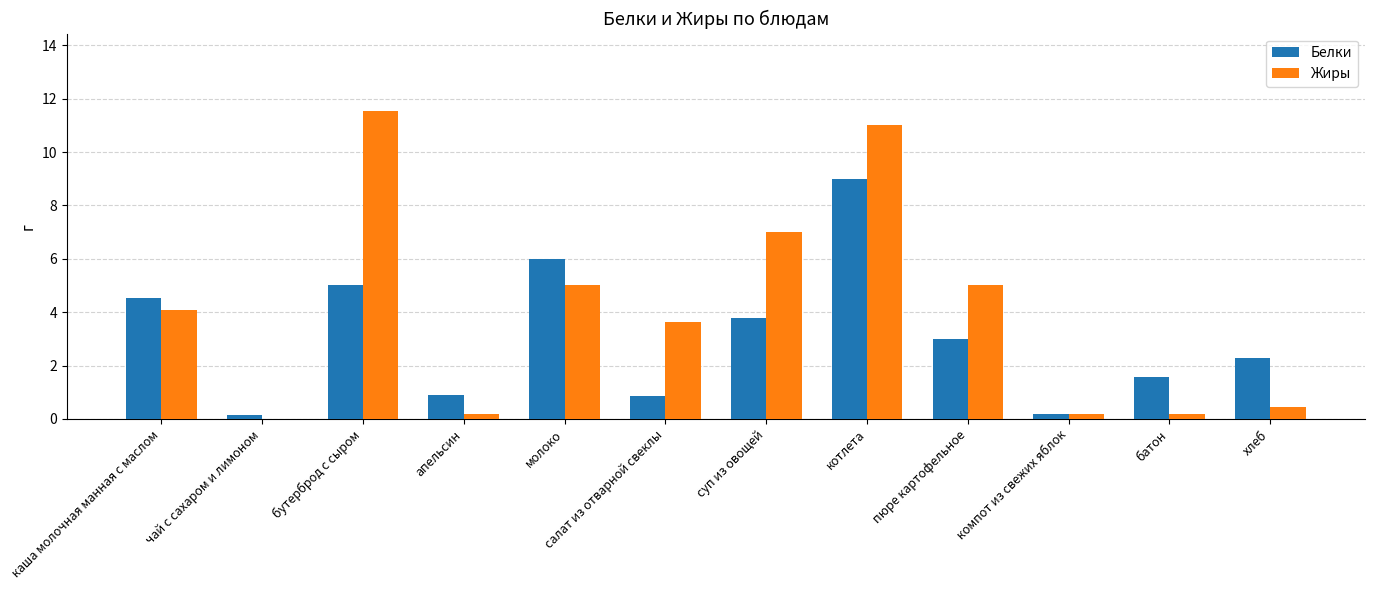

At which category does the chart reach its peak across all series?

бутерброд с сыром